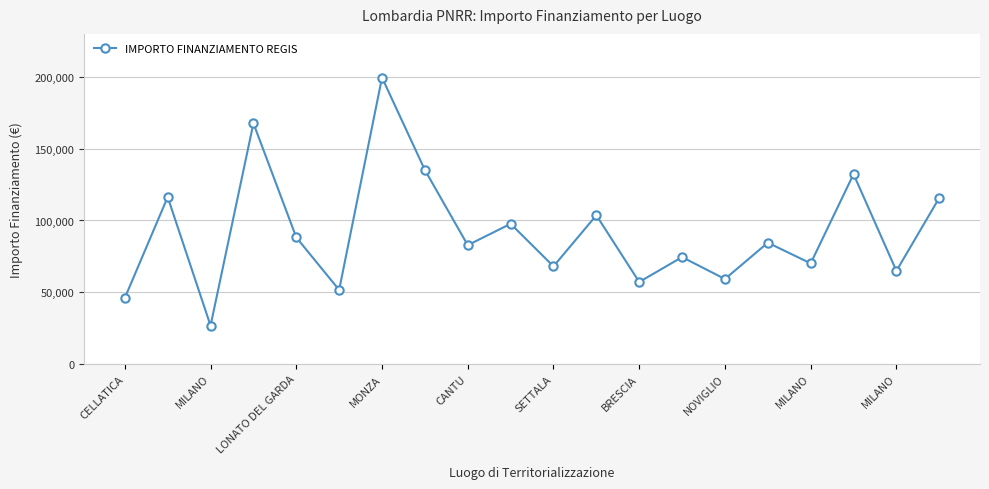

How many lines are shown in the chart?

1